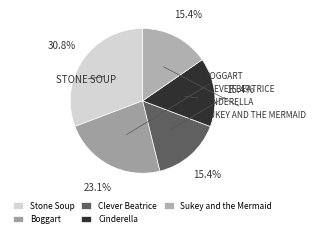

Is there any slice that represents more than half of the pie?

No